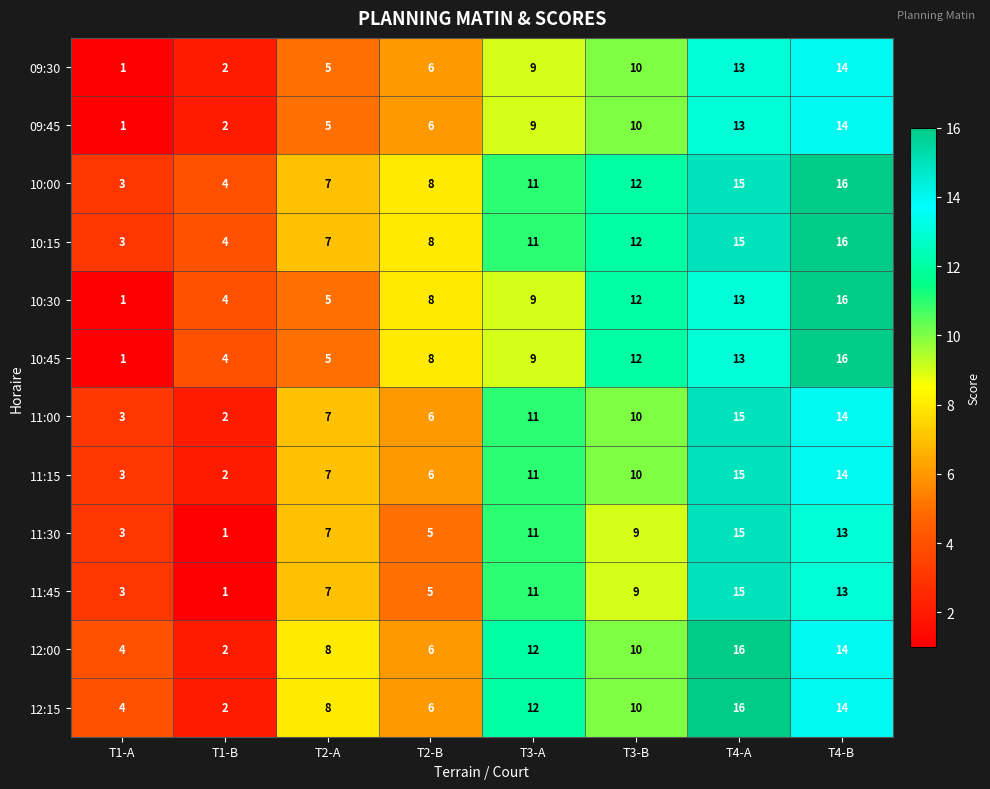

What is the difference between the 11:30 values at T4-B and T3-B?

4